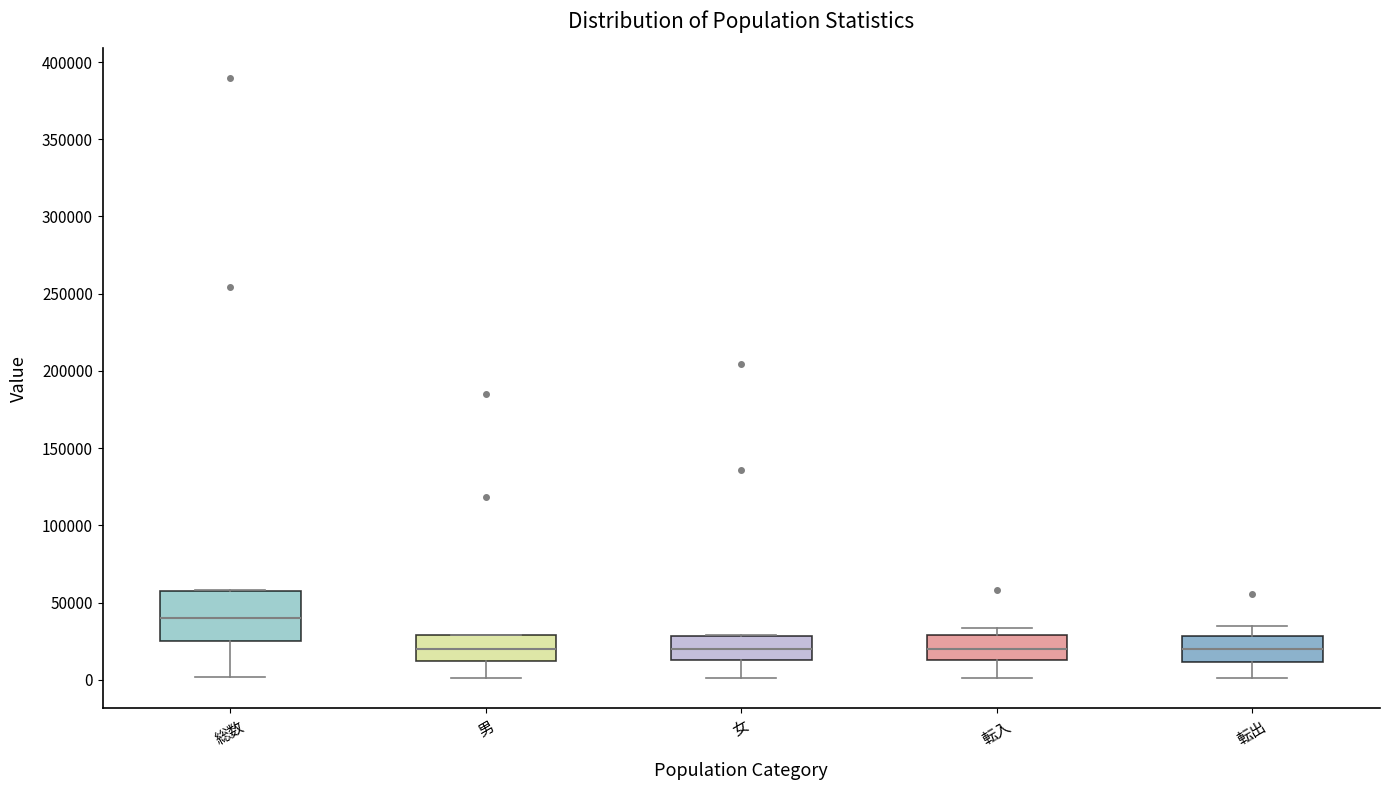

Where is the lower edge of the box for 女 on the y-axis? The values are not printed on the chart, so give them approximately, as read against the axis.

15000